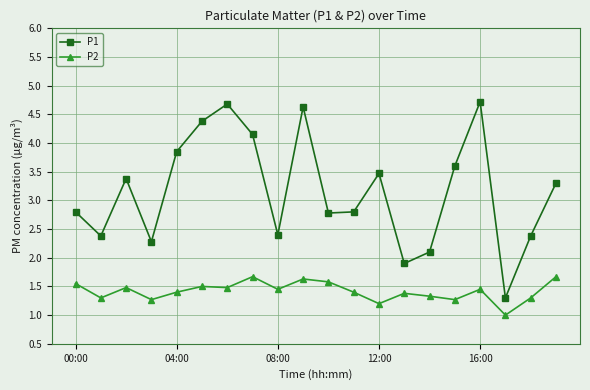

What is the maximum value shown in the chart?

4.7